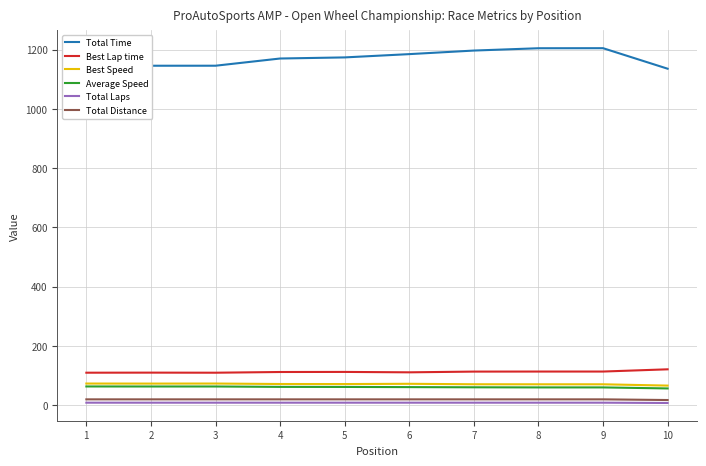

True or false: Best Speed and Total Time cross at least once.

False